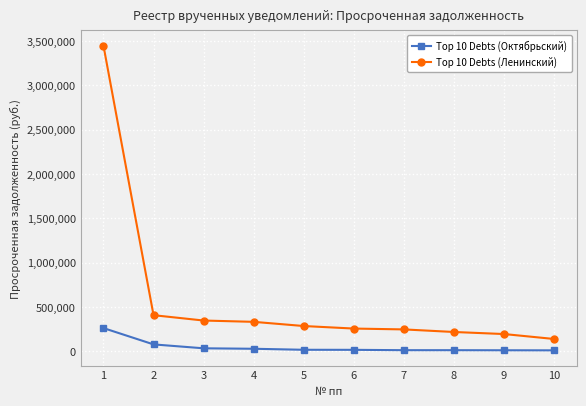

List the series in order of their peak value, highest first.

Top 10 Debts (Ленинский), Top 10 Debts (Октябрьский)